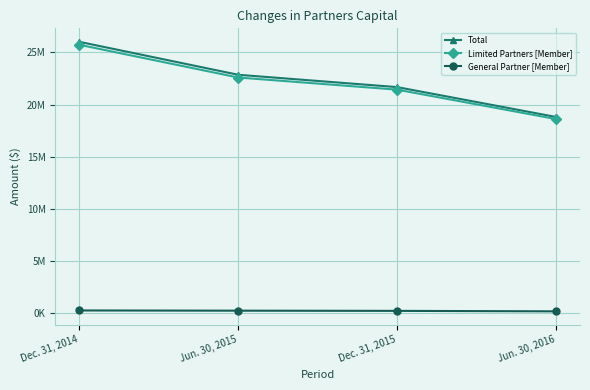

Is the value of Limited Partners [Member] at Jun. 30, 2016 greater than the value of General Partner [Member] at Dec. 31, 2014?

Yes